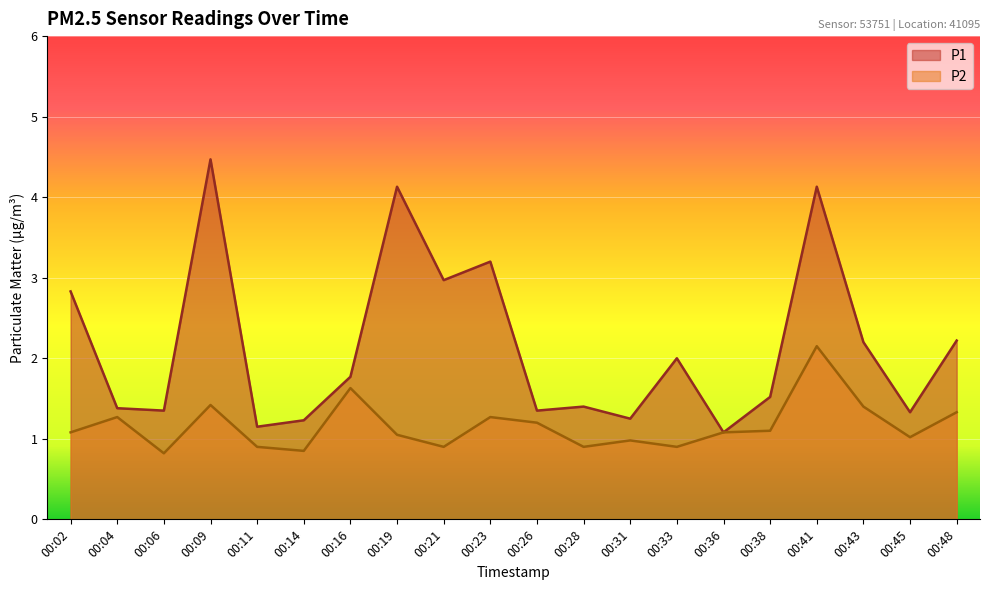

What are all the series names shown in the legend?

P1, P2